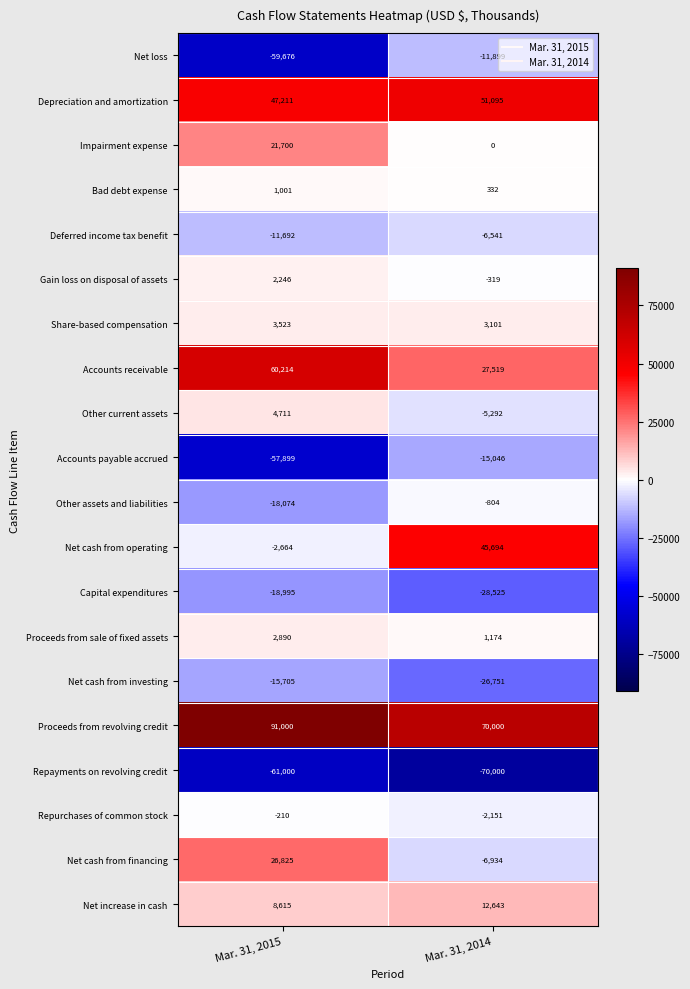

What is the sum of all Capital expenditures values?

-47520